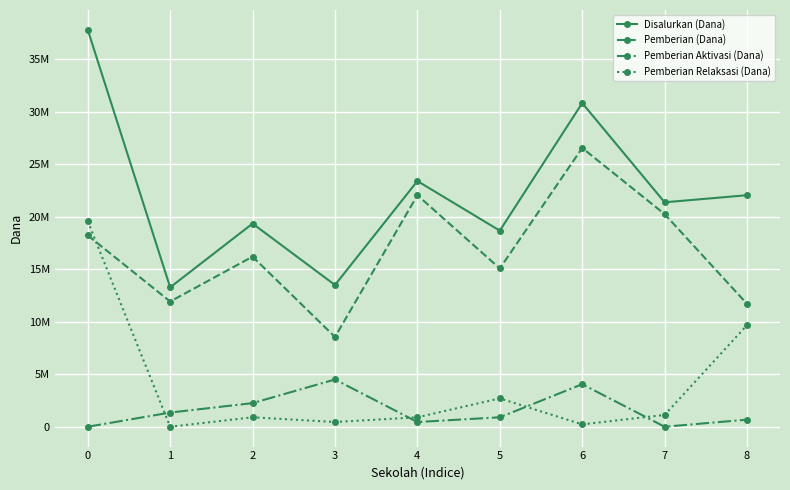

What are all the series names shown in the legend?

Disalurkan (Dana), Pemberian (Dana), Pemberian Aktivasi (Dana), Pemberian Relaksasi (Dana)